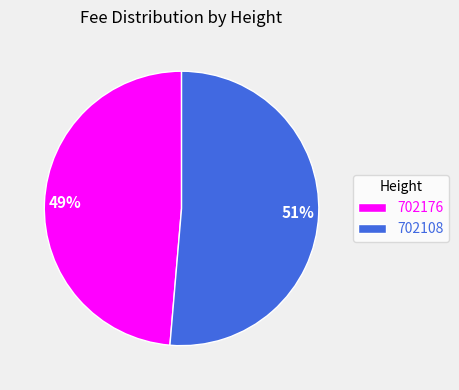

What percentage is the 702108 slice, to the nearest percent?

51%